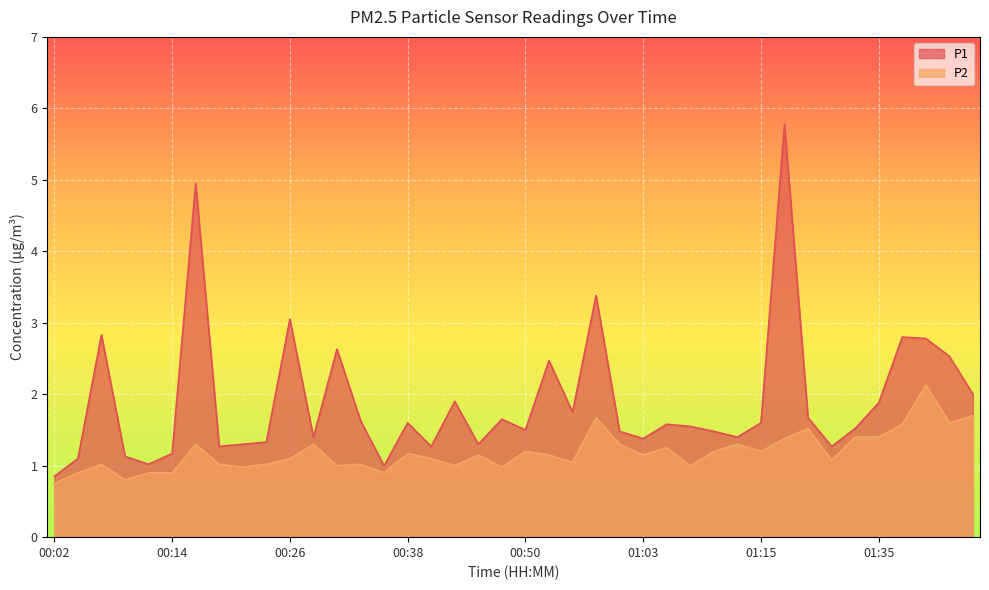

Reading left to right, transcribe all the data shown in this chart.

P1: 00:02=0.8	00:04=1.1	00:07=2.8	00:09=1.1	00:12=1.0	00:14=1.2	00:16=5.0	00:19=1.3	00:21=1.3	00:24=1.3	00:26=3.0	00:29=1.4	00:31=2.6	00:33=1.6	00:36=1.0	00:38=1.6	00:41=1.3	00:43=1.9	00:45=1.3	00:48=1.6	00:50=1.5	00:53=2.5	00:55=1.8	00:58=3.4	01:00=1.5	01:03=1.4	01:05=1.6	01:07=1.6	01:10=1.5	01:12=1.4	01:15=1.6	01:17=5.8	01:20=1.7	01:31=1.3	01:33=1.5	01:35=1.9	01:38=2.8	01:40=2.8	01:43=2.5	01:45=2.0
P2: 00:02=0.8	00:04=0.9	00:07=1.0	00:09=0.8	00:12=0.9	00:14=0.9	00:16=1.3	00:19=1.0	00:21=1.0	00:24=1.0	00:26=1.1	00:29=1.3	00:31=1.0	00:33=1.0	00:36=0.9	00:38=1.2	00:41=1.1	00:43=1.0	00:45=1.1	00:48=1.0	00:50=1.2	00:53=1.1	00:55=1.1	00:58=1.7	01:00=1.3	01:03=1.1	01:05=1.2	01:07=1.0	01:10=1.2	01:12=1.3	01:15=1.2	01:17=1.4	01:20=1.5	01:31=1.1	01:33=1.4	01:35=1.4	01:38=1.6	01:40=2.1	01:43=1.6	01:45=1.7